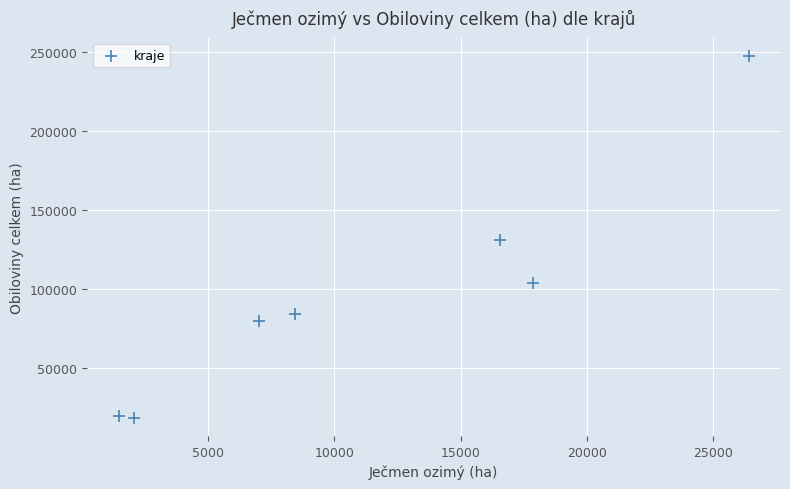

What is the range of X values (max minus min)?

24923